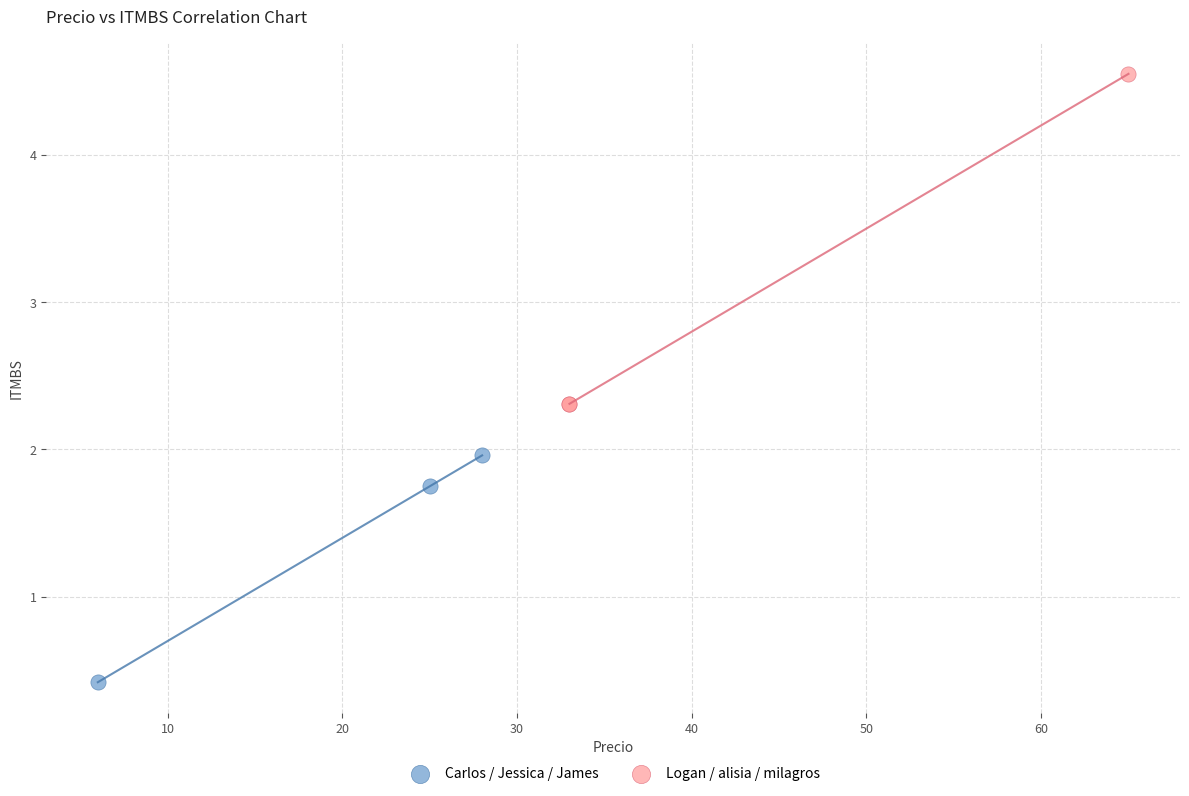

Which series has the widest spread of Y values?

Logan / alisia / milagros